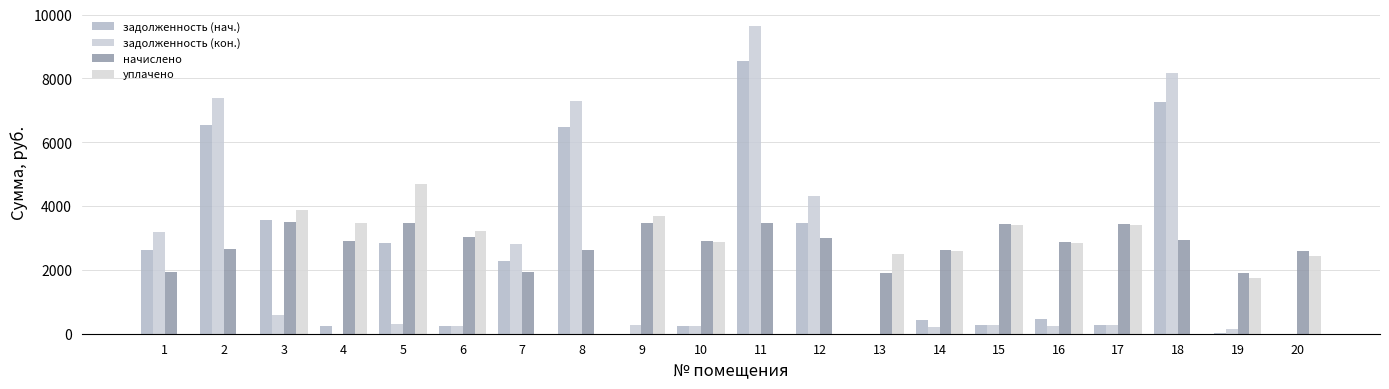

What is the value of the начислено bar at the 6th from the left?

3021.0